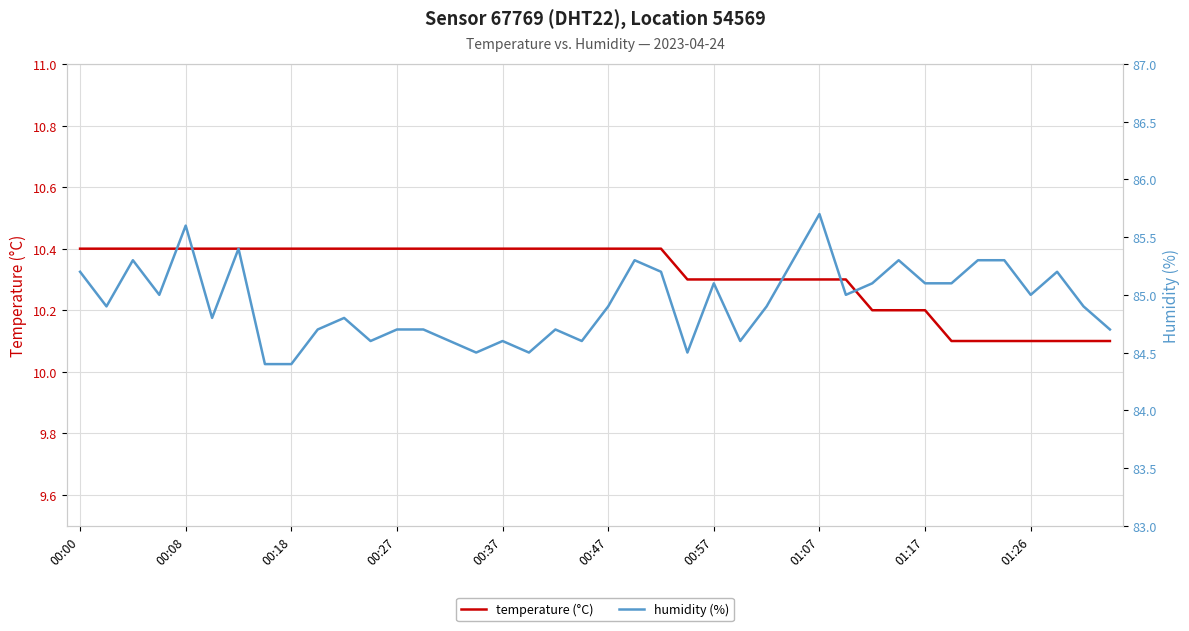

True or false: temperature (°C) has a value of 14.4 at 00:08.

False